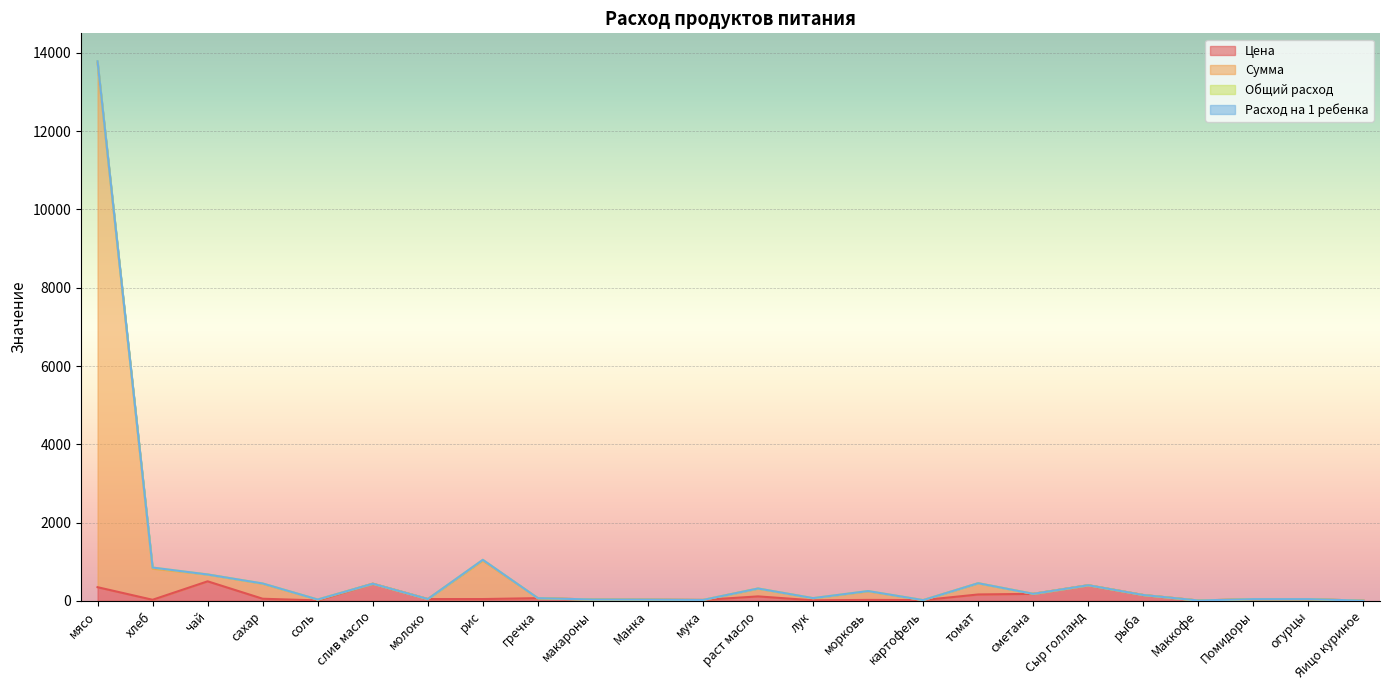

What is the difference between the highest and lowest values at лук?

55.7